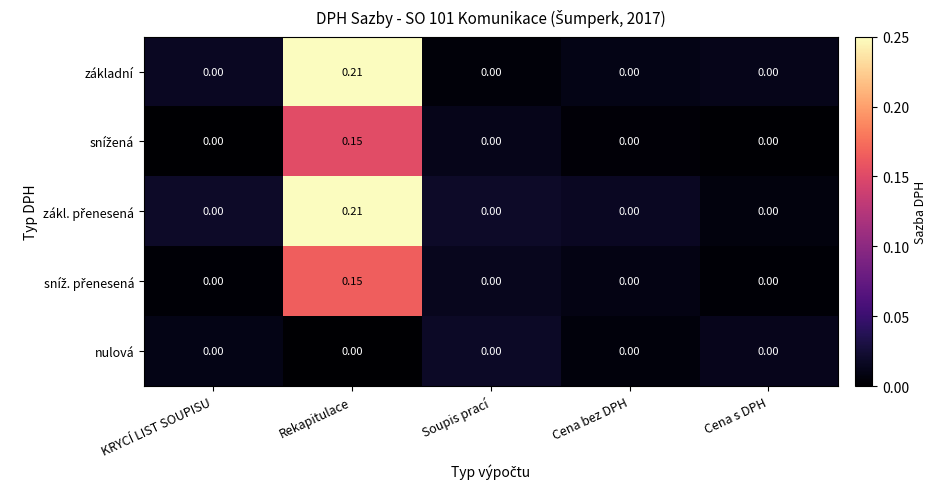

Count the number of data series in this chart.

5